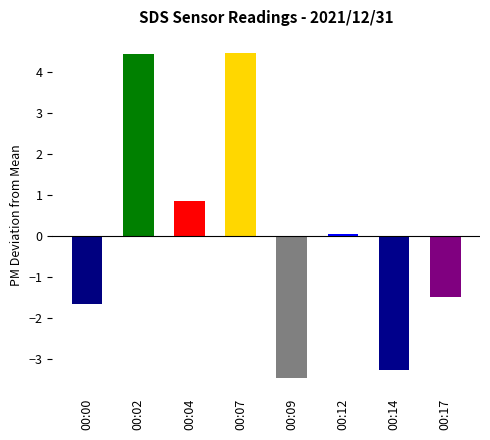

Which category has the lowest value across all series?

00:09